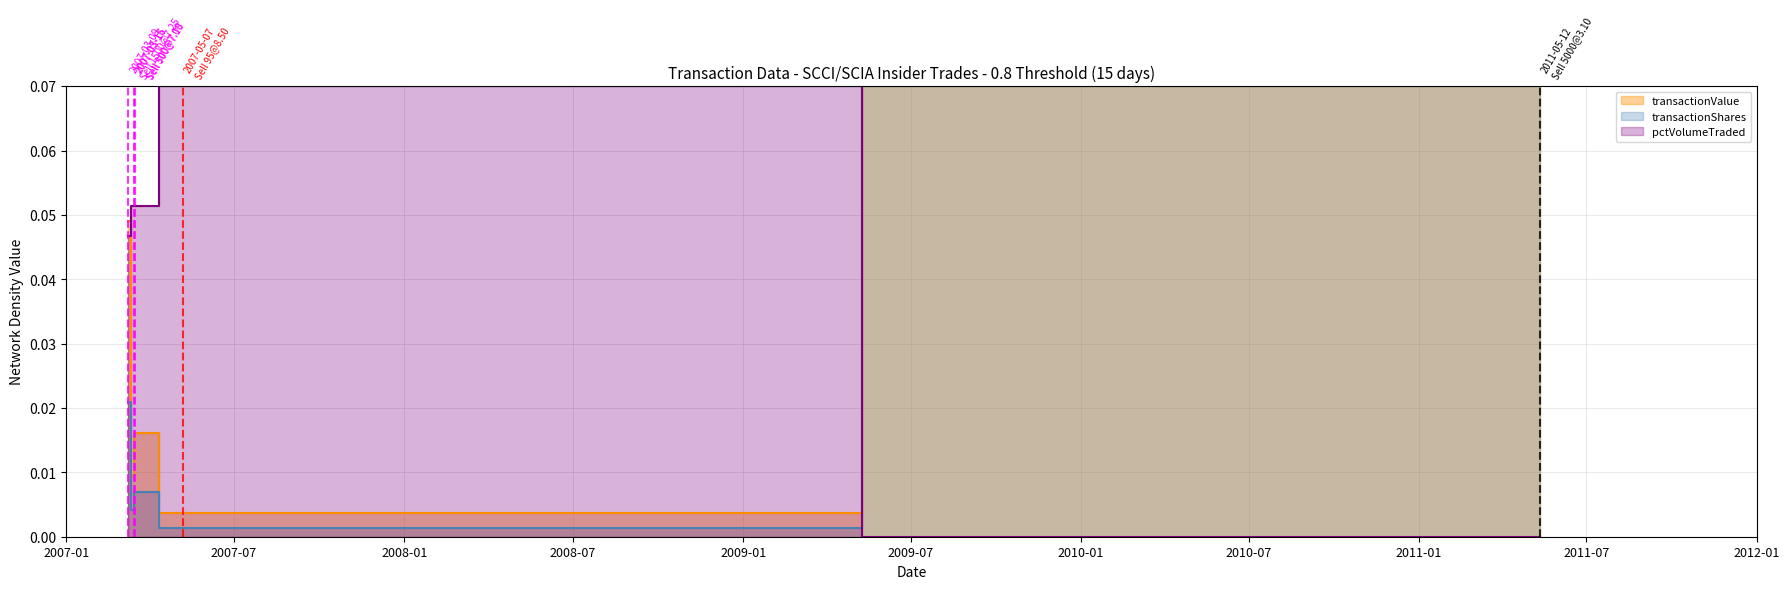

What position from the left is 2011-05-12?

5